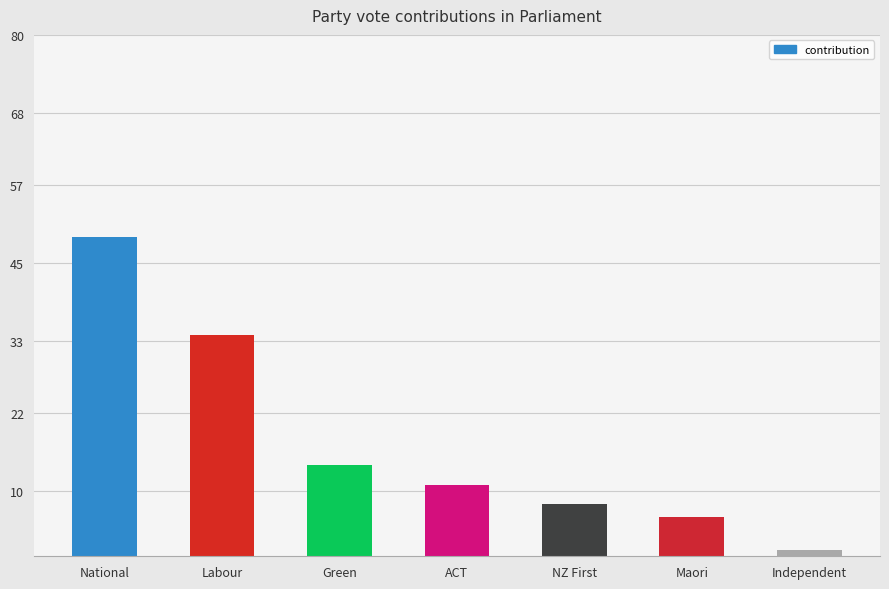

The chart shows a value of 7 at ACT. True or false?

False